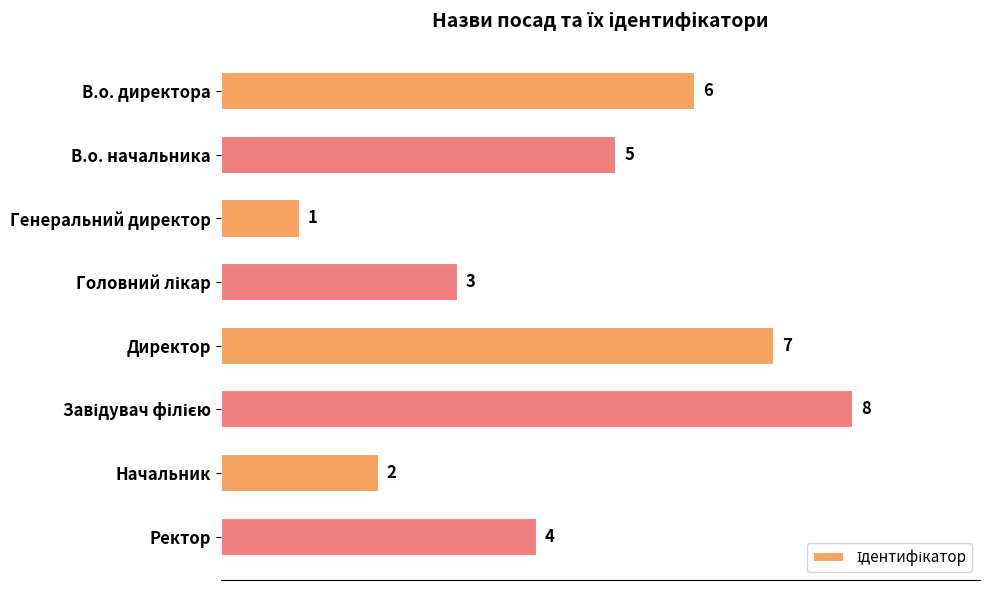

Which category has the lowest value across all series?

Генеральний директор